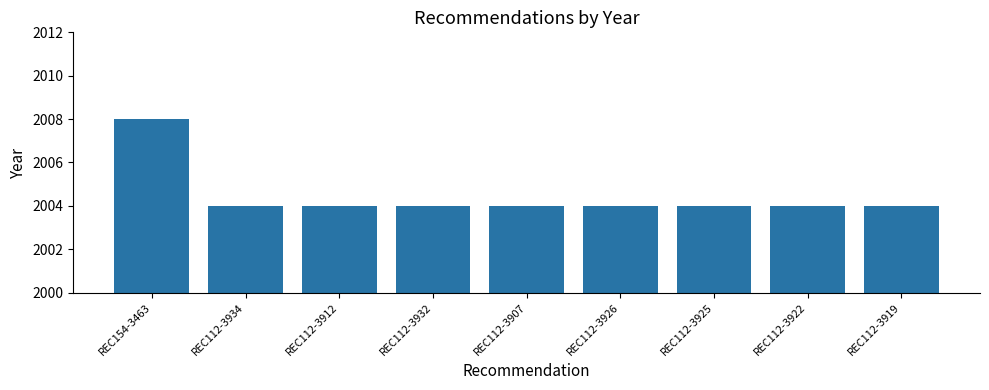

What is the sum of all values?

18040